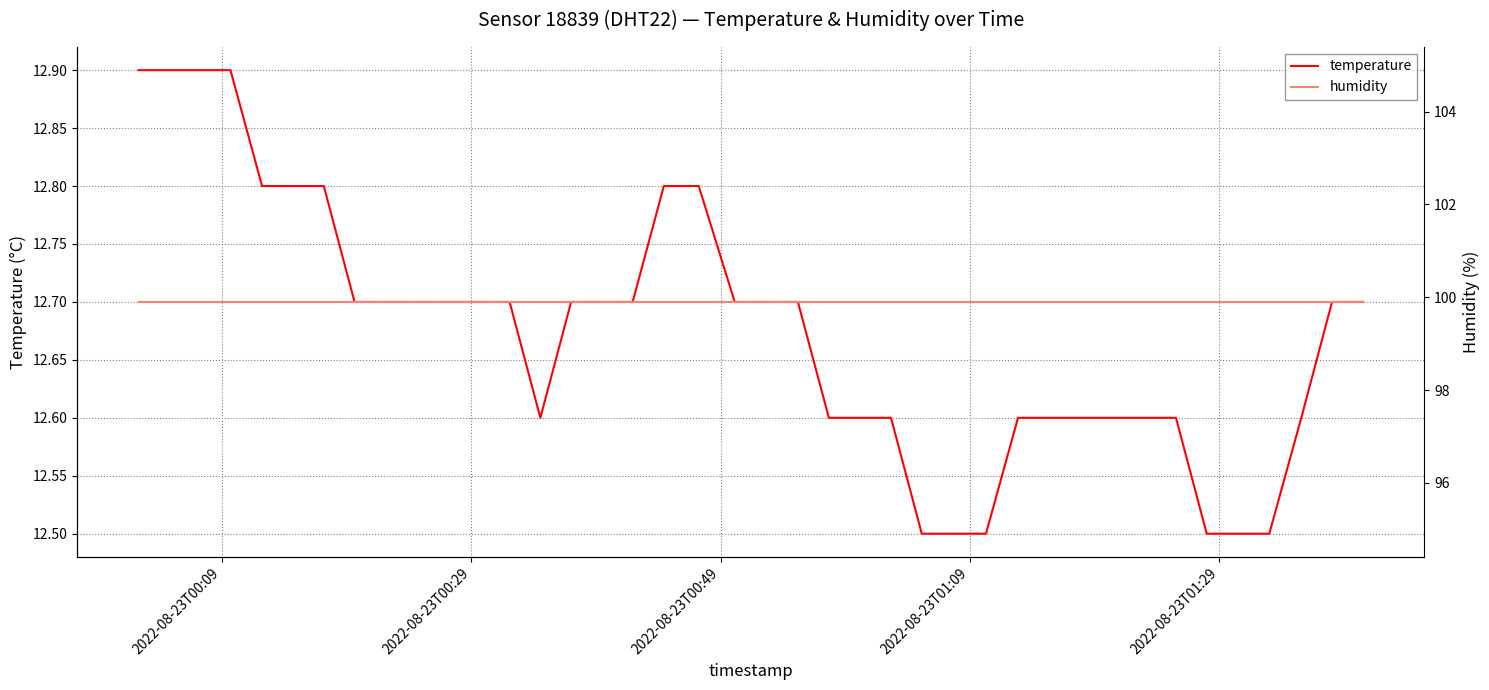

What is the highest value of the temperature series?

12.9